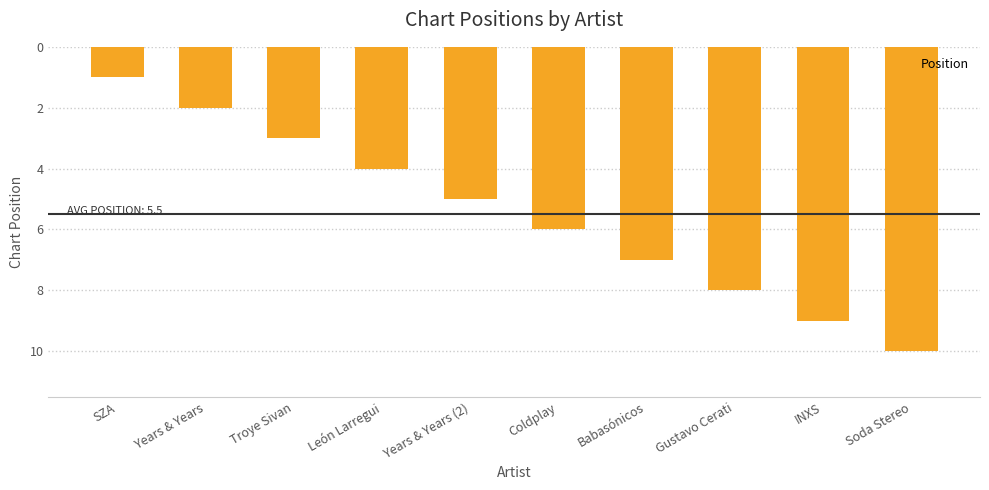

Between León Larregui and Coldplay, which is larger?

Coldplay